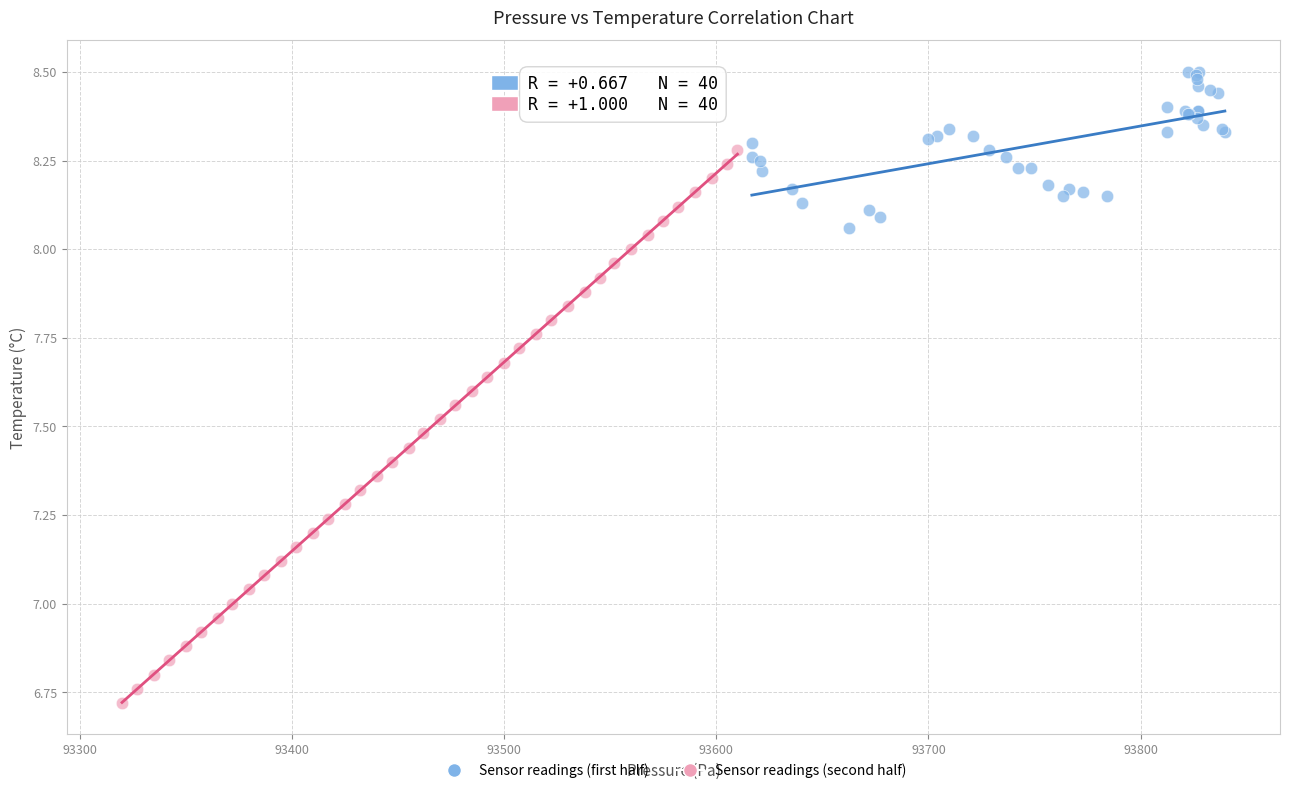

Which series reaches the minimum Y coordinate?

Sensor readings (second half)